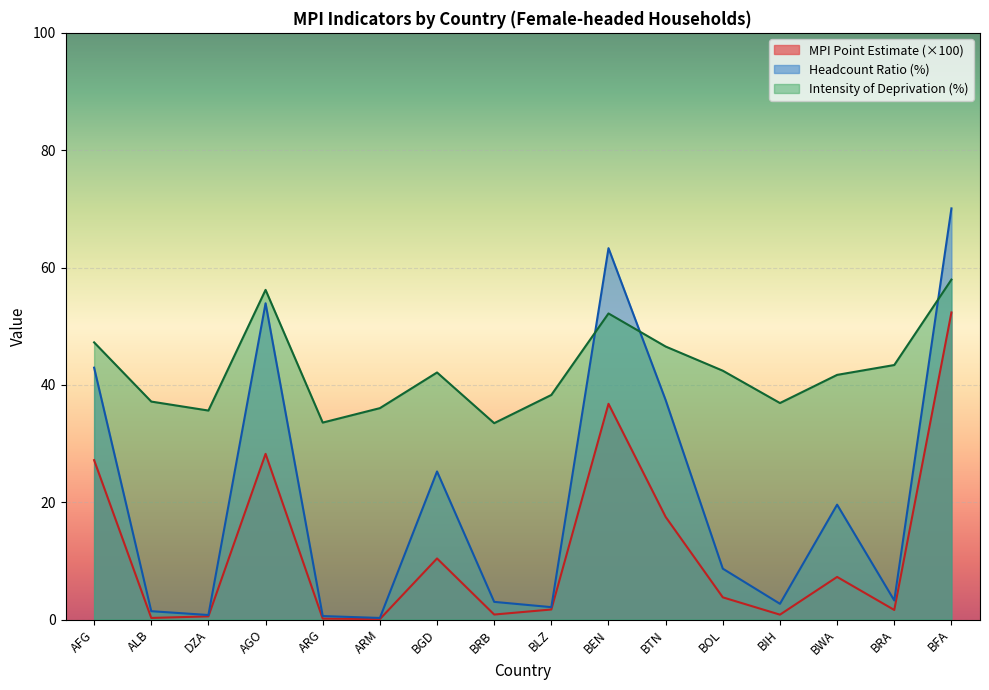

After their last crossing, which series has the higher values: Intensity or Headcount Ratio?

Headcount Ratio